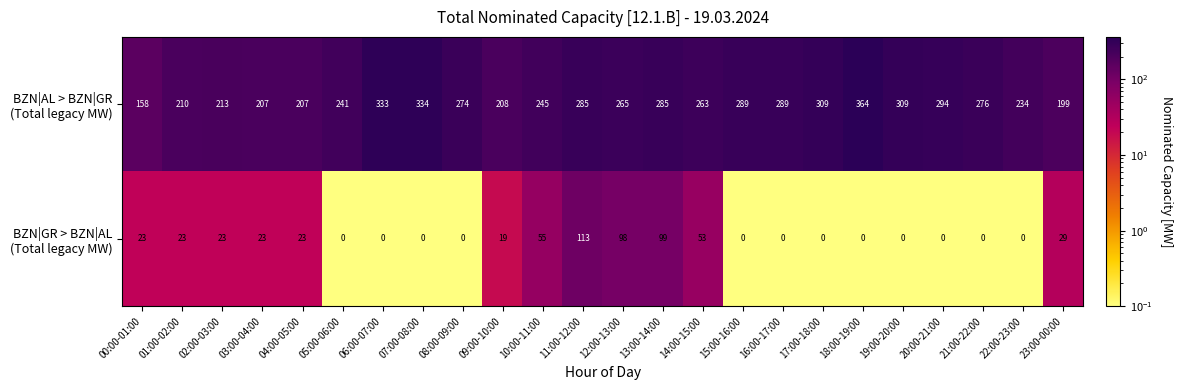

Which category has the highest value across all series?

18:00-19:00